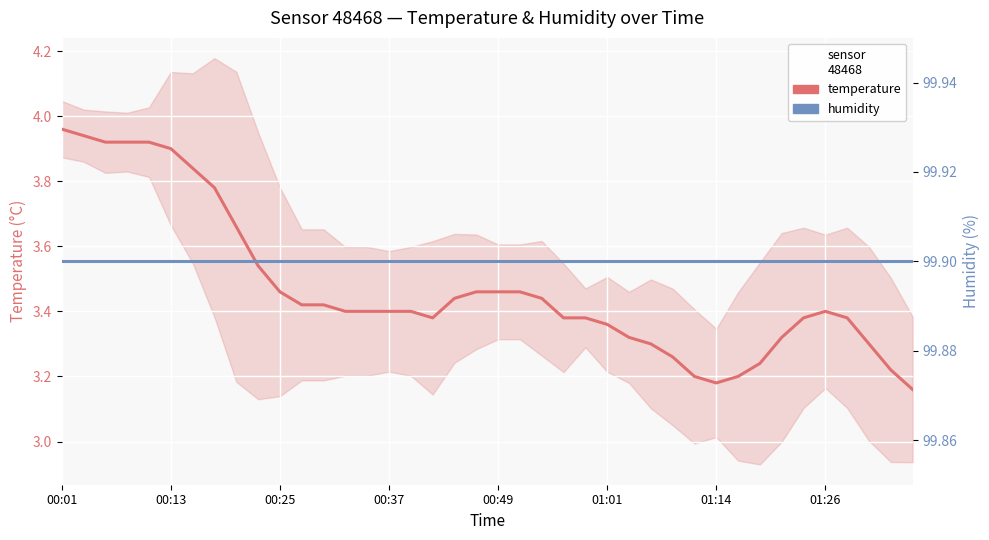

Which series changed the most between 00:49 and 36?

temperature